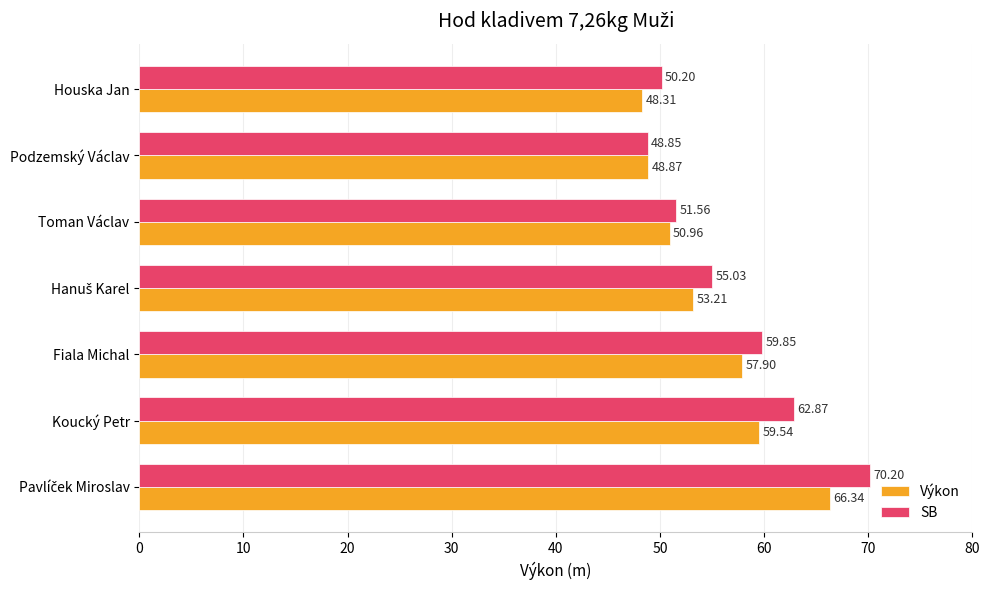

What is the average value of the Výkon series?

55.0